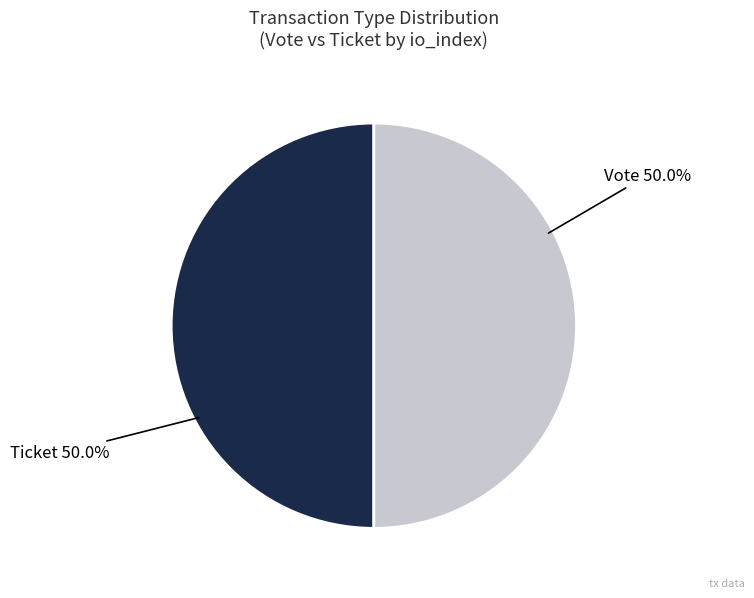

How many segments does this pie chart have?

2